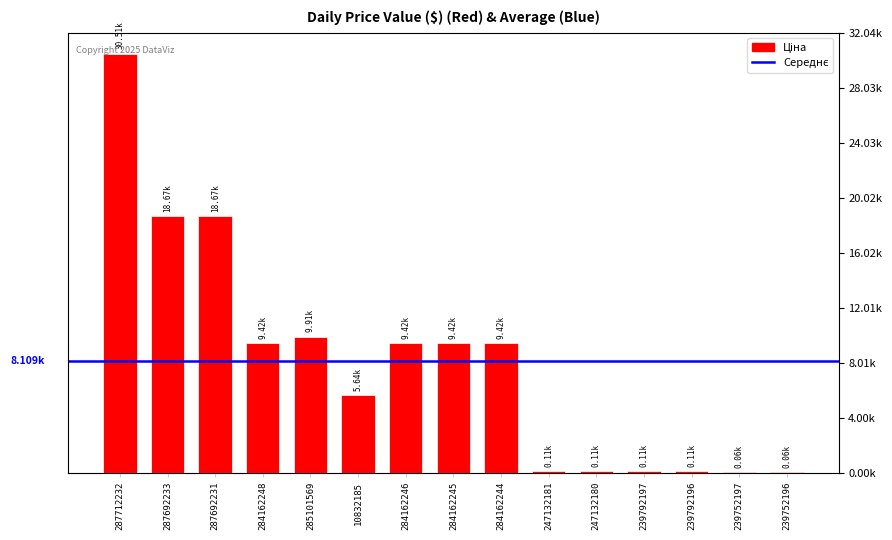

Which label corresponds to the smallest value in the chart?

239752197